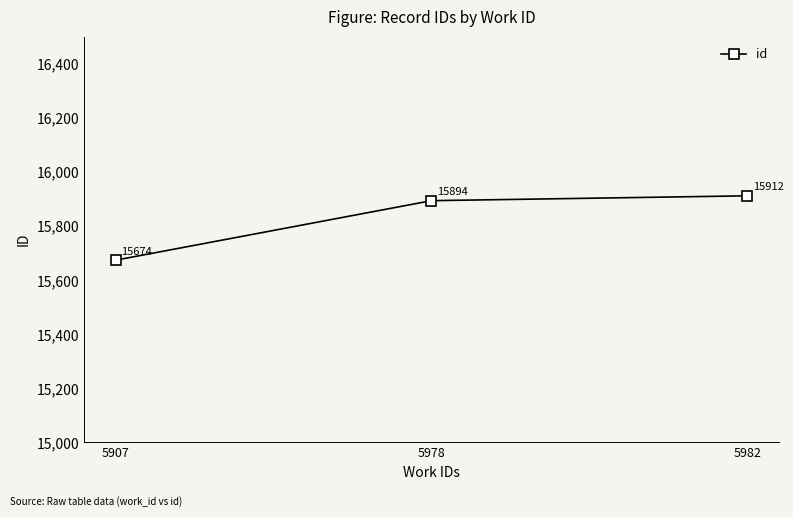

Reading right to left, transcribe all the data shown in this chart.

15912	15894	15674